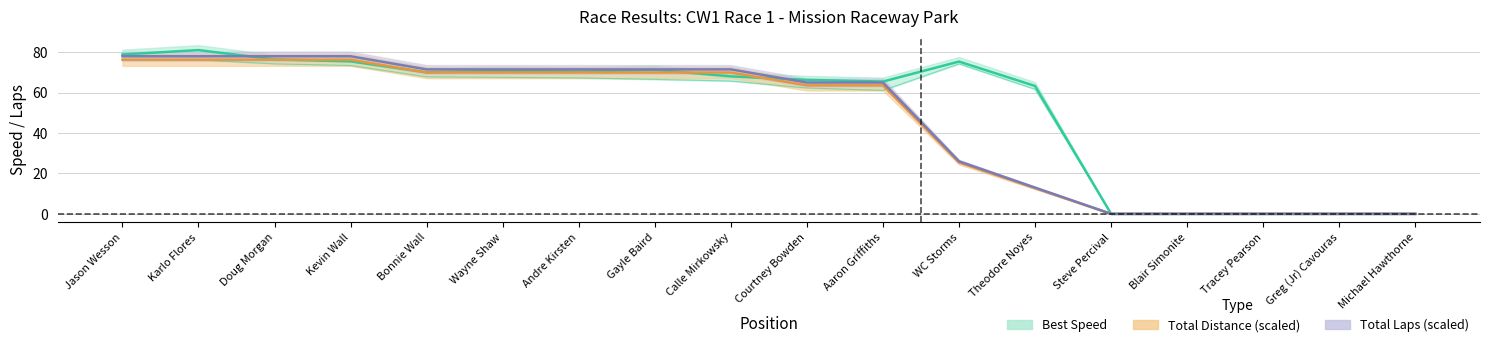

Is the value of Total Laps at Aaron Griffiths greater than the value of Total Time at Blair Simonite?

Yes